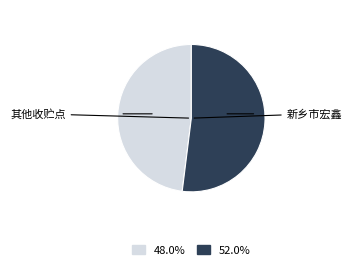

Is there a majority slice in this chart?

Yes